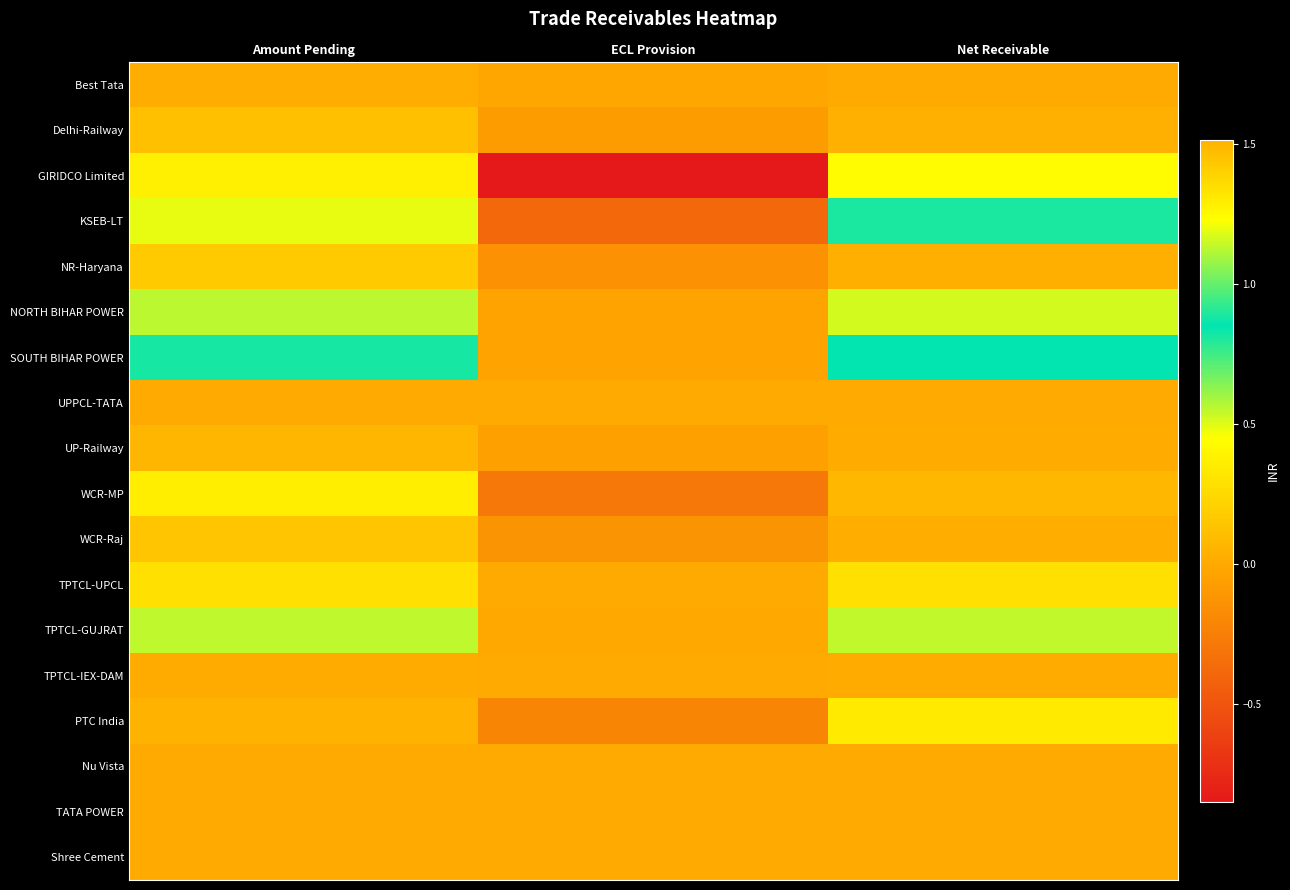

At which category is the sum across all series the highest?

Amount Pending